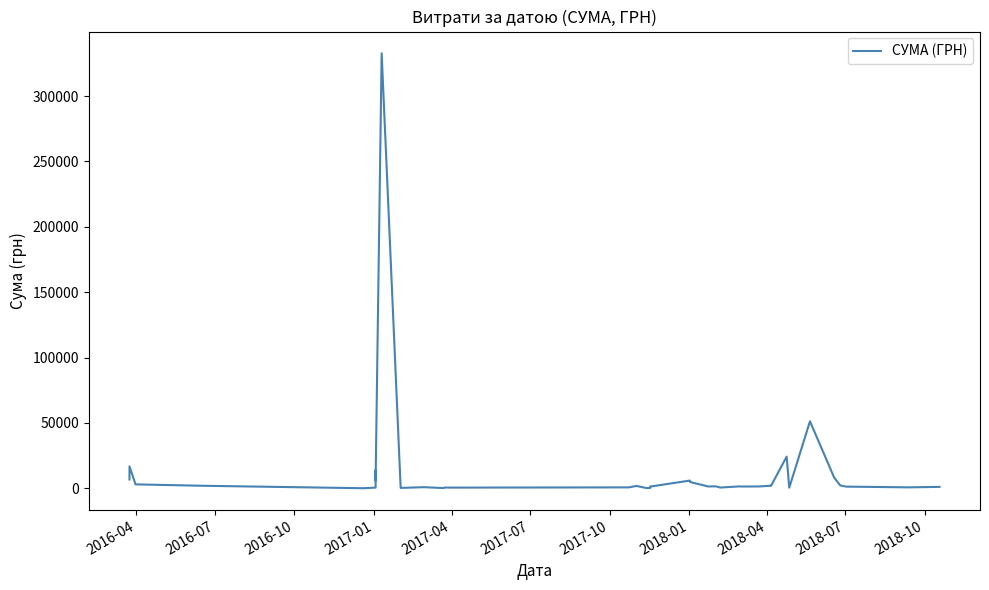

Count the number of values greater than 1483.

20